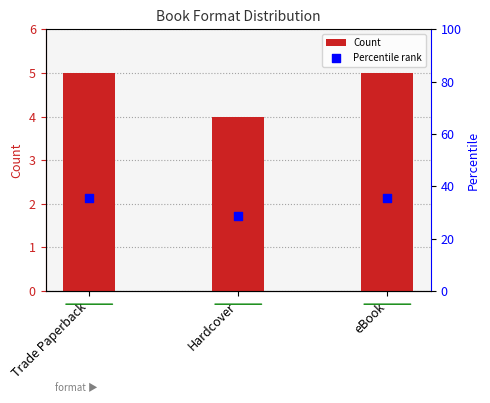

What is the total value across all series at Trade Paperback?

40.7